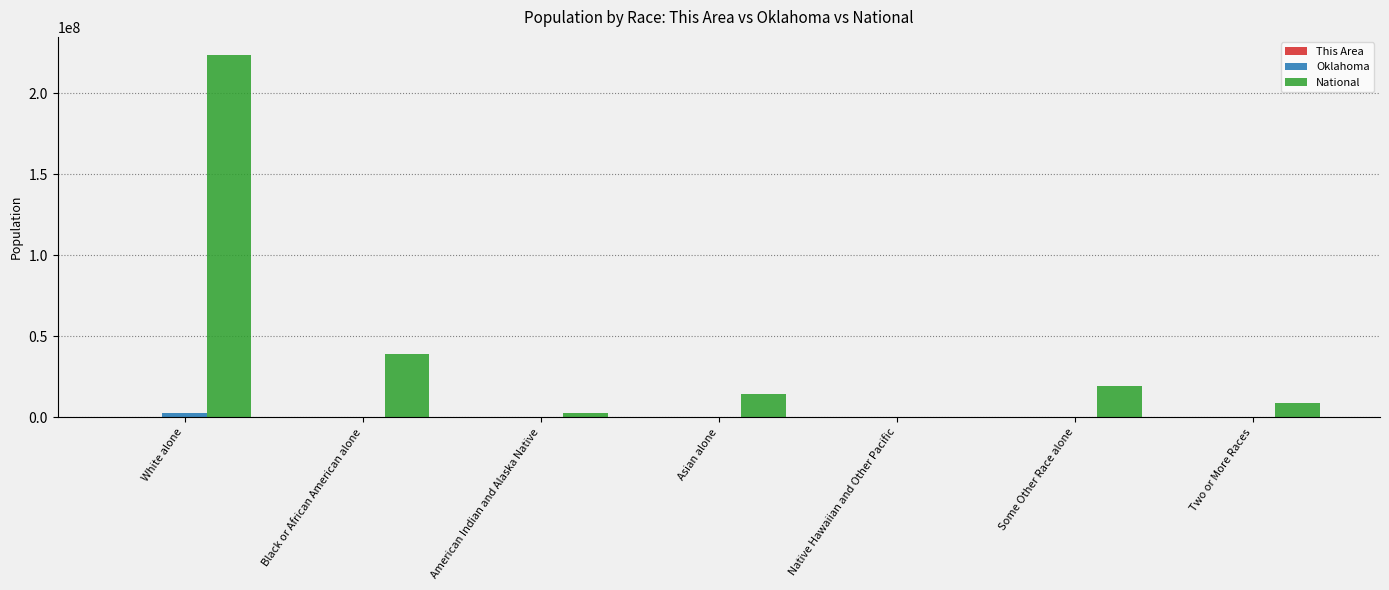

How many categories are shown in the chart?

7